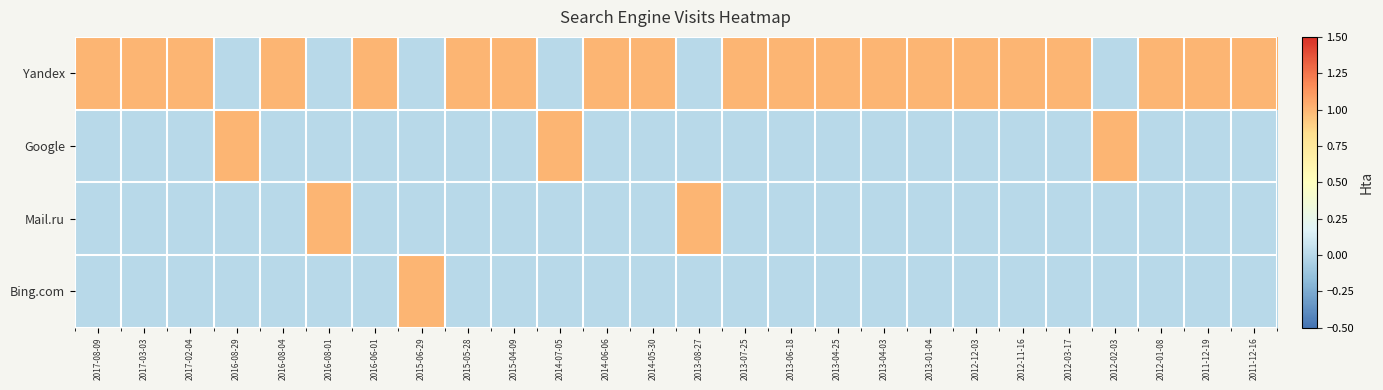

Reading left to right, extract all data points from this chart.

Yandex: 2017-08-09=1	2017-03-03=1	2017-02-04=1	2016-08-29=0	2016-08-04=1	2016-08-01=0	2016-06-01=1	2015-06-29=0	2015-05-28=1	2015-04-09=1	2014-07-05=0	2014-06-06=1	2014-05-30=1	2013-08-27=0	2013-07-25=1	2013-06-18=1	2013-04-25=1	2013-04-03=1	2013-01-04=1	2012-12-03=1	2012-11-16=1	2012-03-17=1	2012-02-03=0	2012-01-08=1	2011-12-19=1	2011-12-16=1
Google: 2017-08-09=0	2017-03-03=0	2017-02-04=0	2016-08-29=1	2016-08-04=0	2016-08-01=0	2016-06-01=0	2015-06-29=0	2015-05-28=0	2015-04-09=0	2014-07-05=1	2014-06-06=0	2014-05-30=0	2013-08-27=0	2013-07-25=0	2013-06-18=0	2013-04-25=0	2013-04-03=0	2013-01-04=0	2012-12-03=0	2012-11-16=0	2012-03-17=0	2012-02-03=1	2012-01-08=0	2011-12-19=0	2011-12-16=0
Mail.ru: 2017-08-09=0	2017-03-03=0	2017-02-04=0	2016-08-29=0	2016-08-04=0	2016-08-01=1	2016-06-01=0	2015-06-29=0	2015-05-28=0	2015-04-09=0	2014-07-05=0	2014-06-06=0	2014-05-30=0	2013-08-27=1	2013-07-25=0	2013-06-18=0	2013-04-25=0	2013-04-03=0	2013-01-04=0	2012-12-03=0	2012-11-16=0	2012-03-17=0	2012-02-03=0	2012-01-08=0	2011-12-19=0	2011-12-16=0
Bing.com: 2017-08-09=0	2017-03-03=0	2017-02-04=0	2016-08-29=0	2016-08-04=0	2016-08-01=0	2016-06-01=0	2015-06-29=1	2015-05-28=0	2015-04-09=0	2014-07-05=0	2014-06-06=0	2014-05-30=0	2013-08-27=0	2013-07-25=0	2013-06-18=0	2013-04-25=0	2013-04-03=0	2013-01-04=0	2012-12-03=0	2012-11-16=0	2012-03-17=0	2012-02-03=0	2012-01-08=0	2011-12-19=0	2011-12-16=0